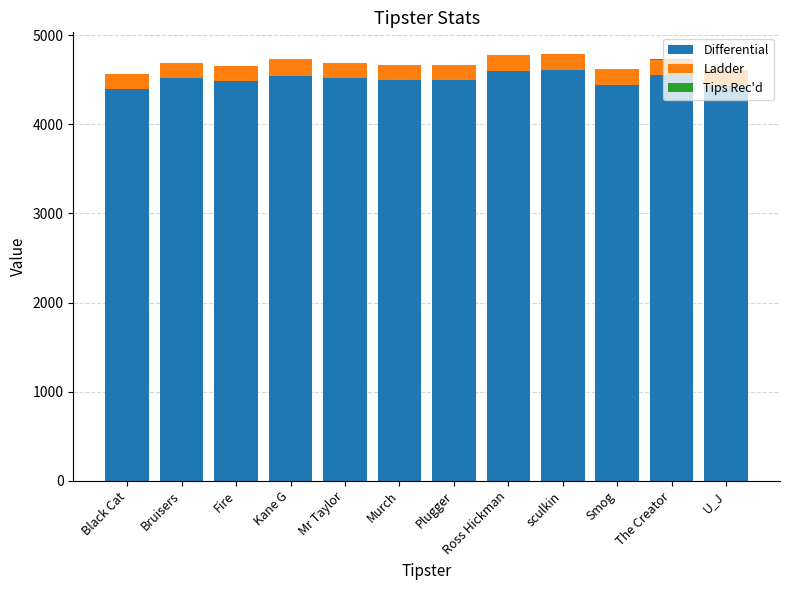

How many distinct data groups are displayed?

3